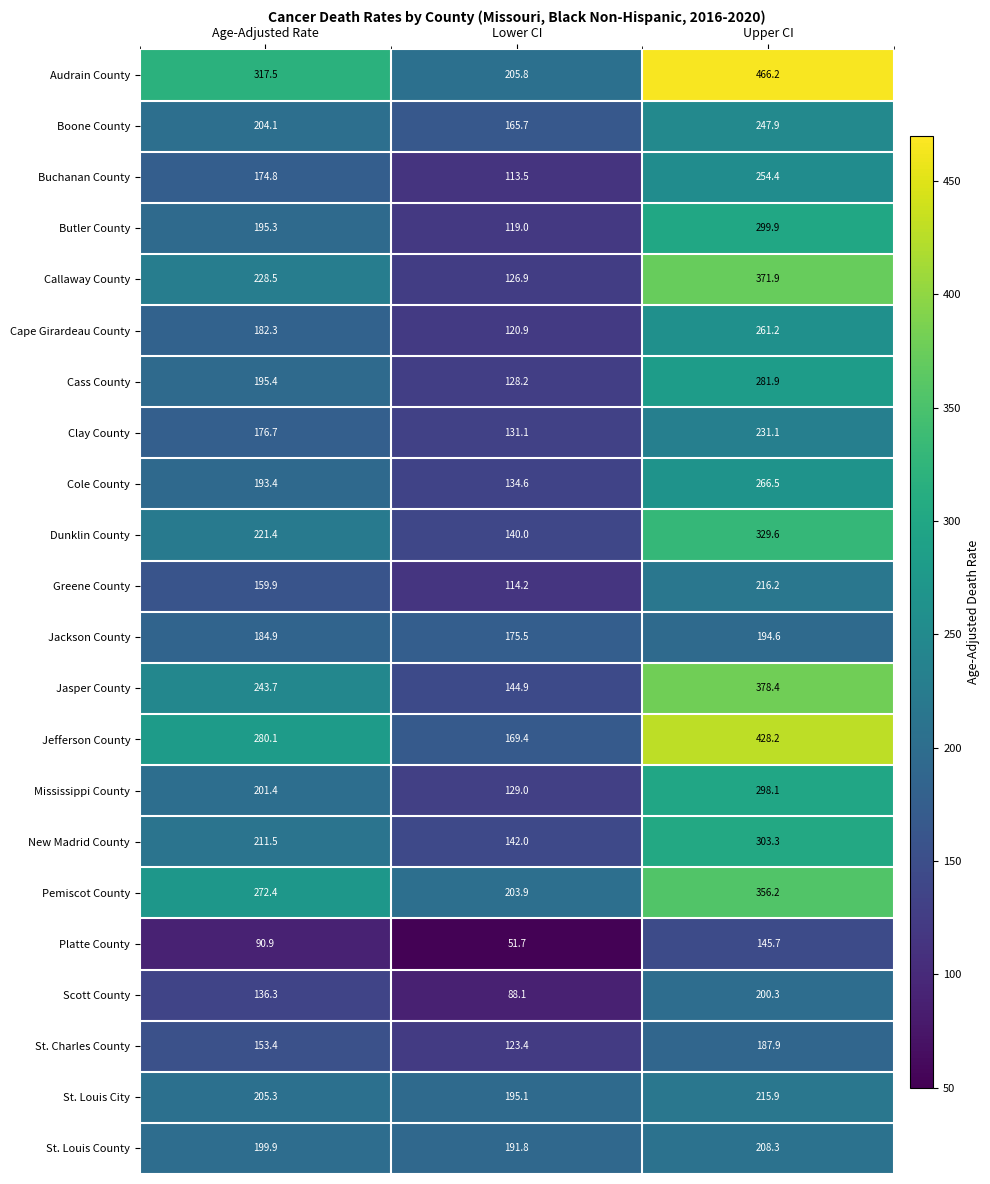

List the series in order of their peak value, highest first.

Audrain County, Jefferson County, Jasper County, Callaway County, Pemiscot County, Dunklin County, New Madrid County, Butler County, Mississippi County, Cass County, Cole County, Cape Girardeau County, Buchanan County, Boone County, Clay County, Greene County, St. Louis City, St. Louis County, Scott County, Jackson County, St. Charles County, Platte County